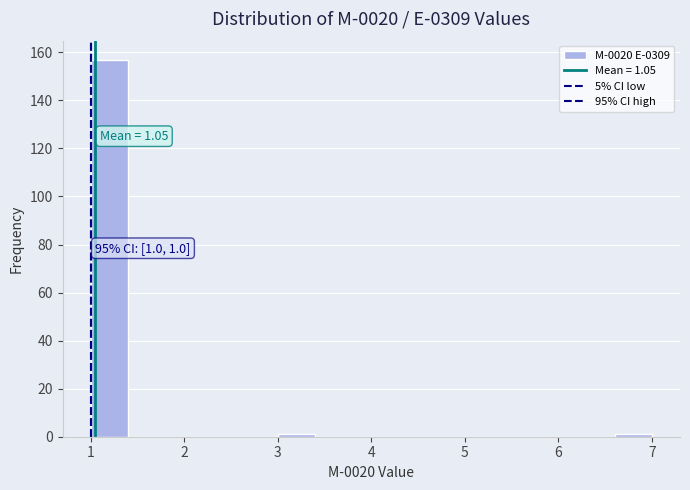

Which range on the x-axis has the tallest bar?

1.0 to 1.4